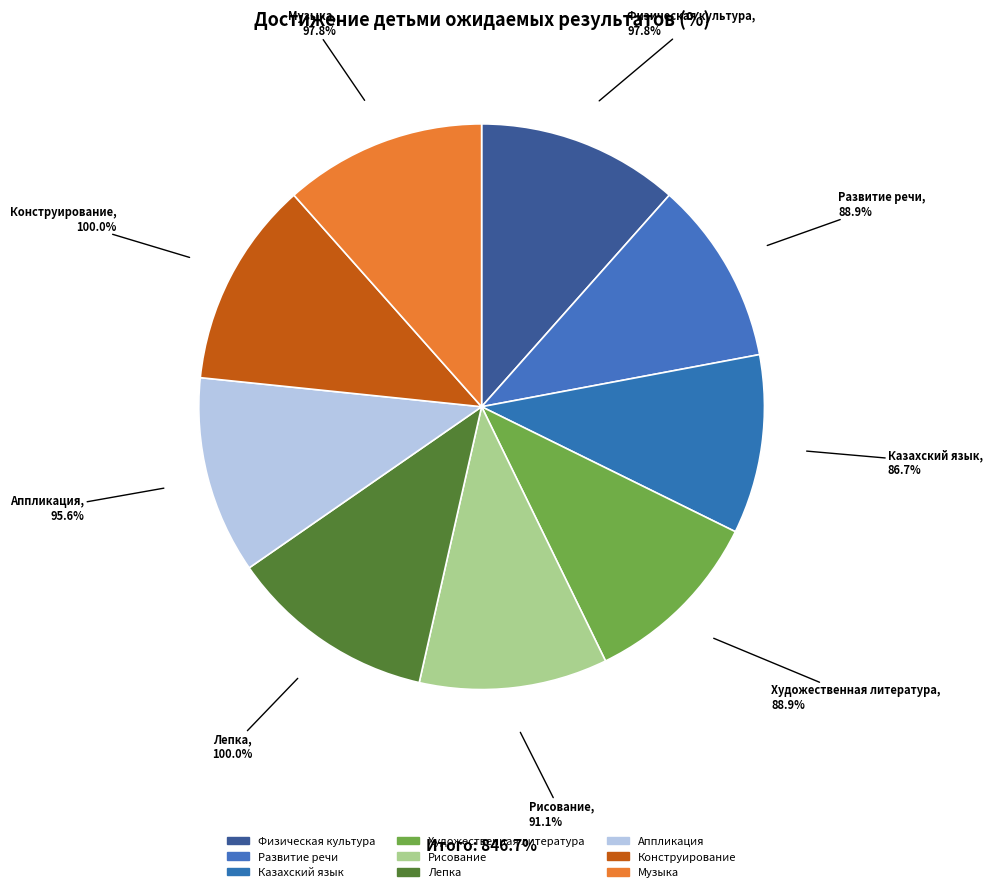

Is the sum of Физическая культура and Рисование greater than half?

No